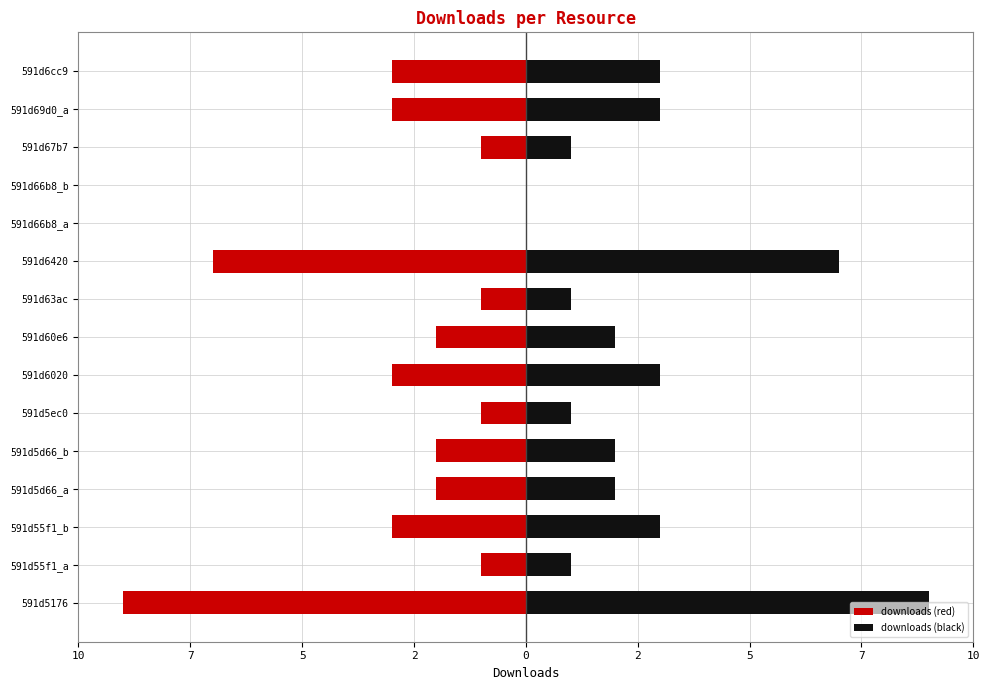

How many series are shown in this chart?

2